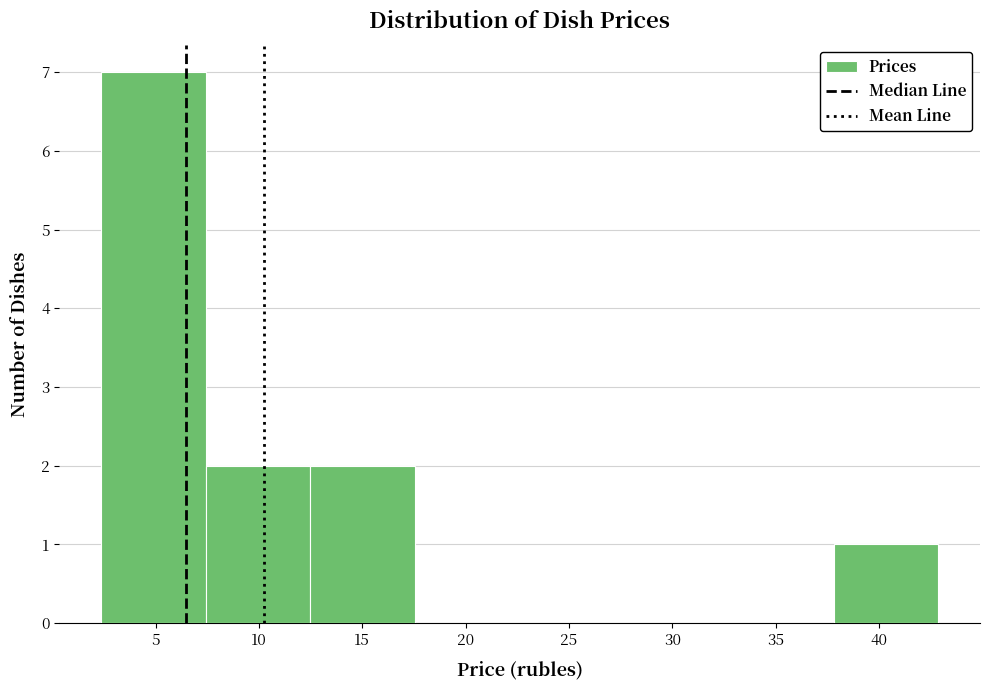

Reading left to right, list every bar in this chart as the range it spans on the x-axis followed by its height. Neither the bar edges nor the heights are printed on the chart, so give them approximately, as read against the axes.

2.5 to 7.5: 7
7.5 to 12.5: 2
12.5 to 17.5: 2
17.5 to 22.5: 0
22.5 to 27.5: 0
27.5 to 32.5: 0
32.5 to 38.0: 0
38.0 to 43.0: 1